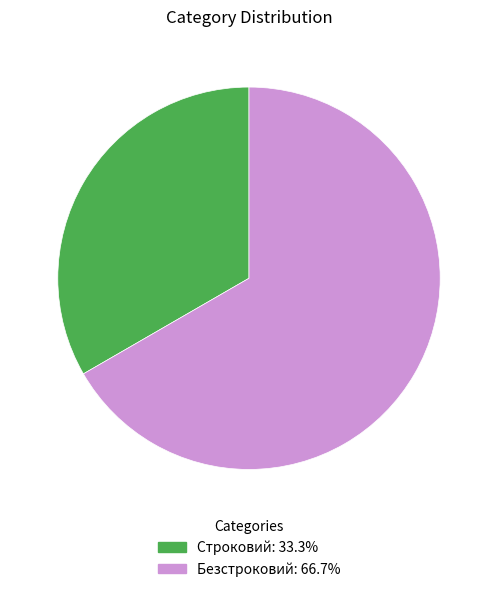

Combined, do Строковий and Безстроковий account for over 50%?

Yes